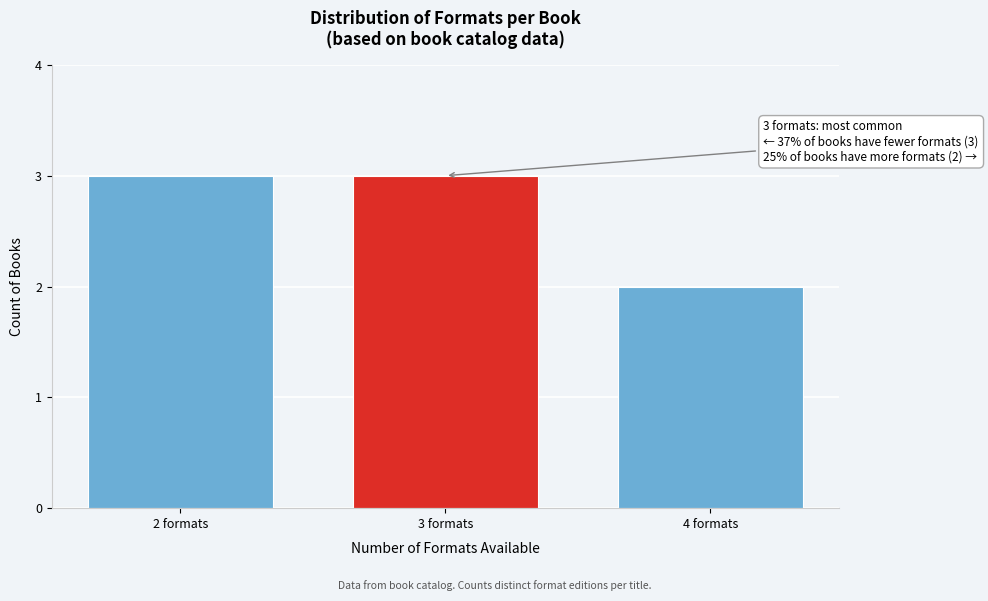

Reading right to left, what are all the values shown in this chart?

4 formats=2	3 formats=3	2 formats=3